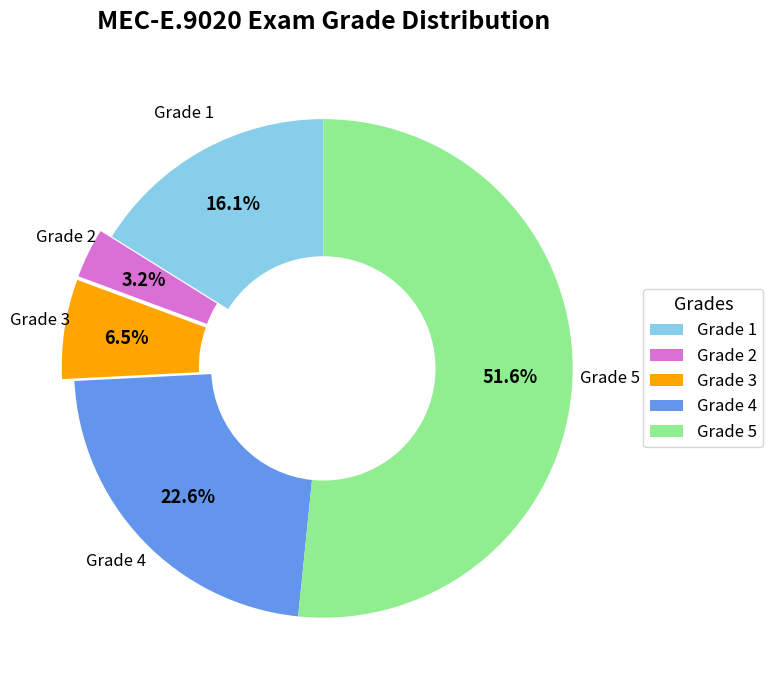

What percentage do Grade 3 and Grade 2 together represent?

9.7%